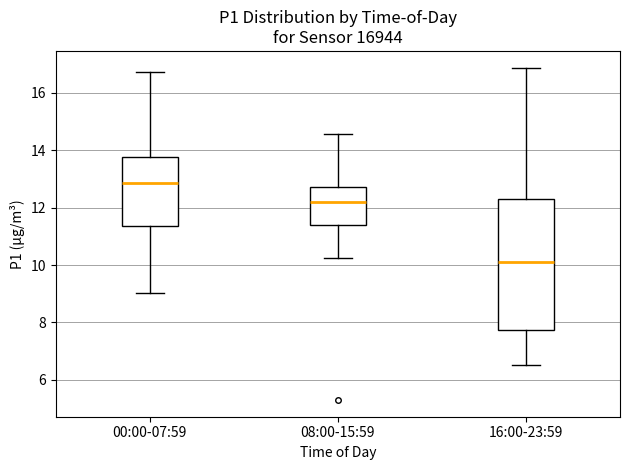

Which box is the tallest, from its lower edge to its upper edge?

16:00-23:59